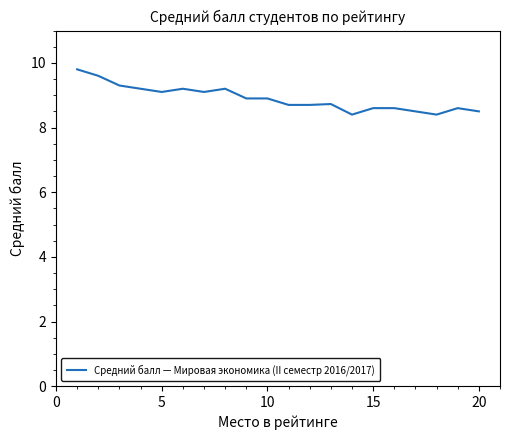

What is the difference between the maximum and minimum values?

1.4